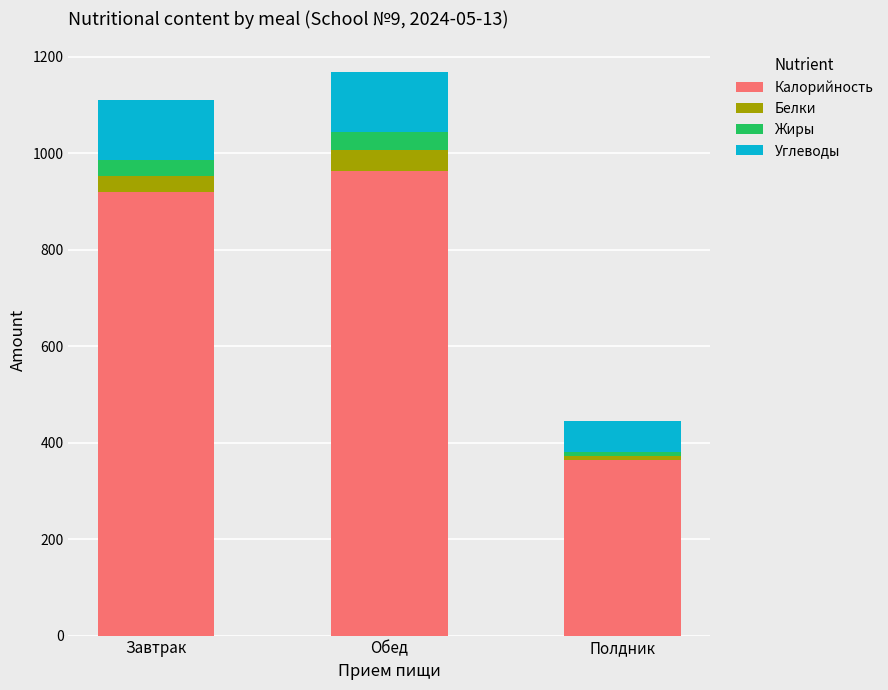

List the labels in order of Калорийность value, largest first.

Обед, Завтрак, Полдник